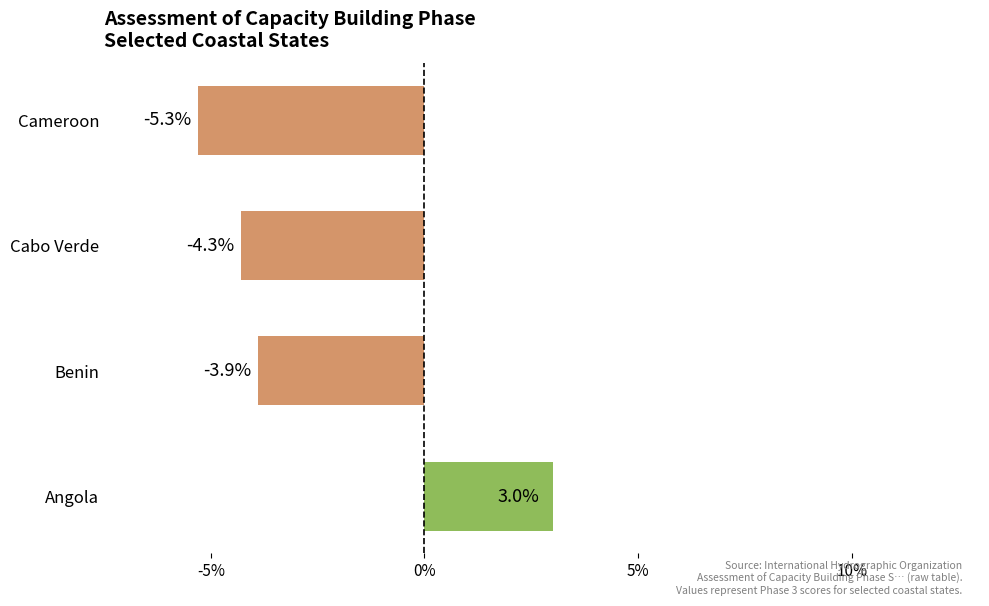

Count the number of values greater than -3.

1